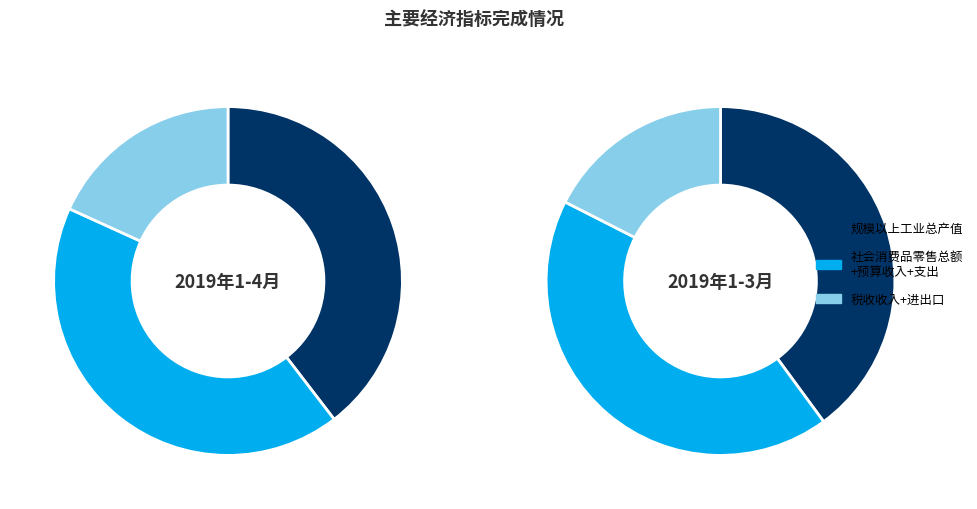

Does 规模以上工业总产值 account for over 50% of the chart?

No